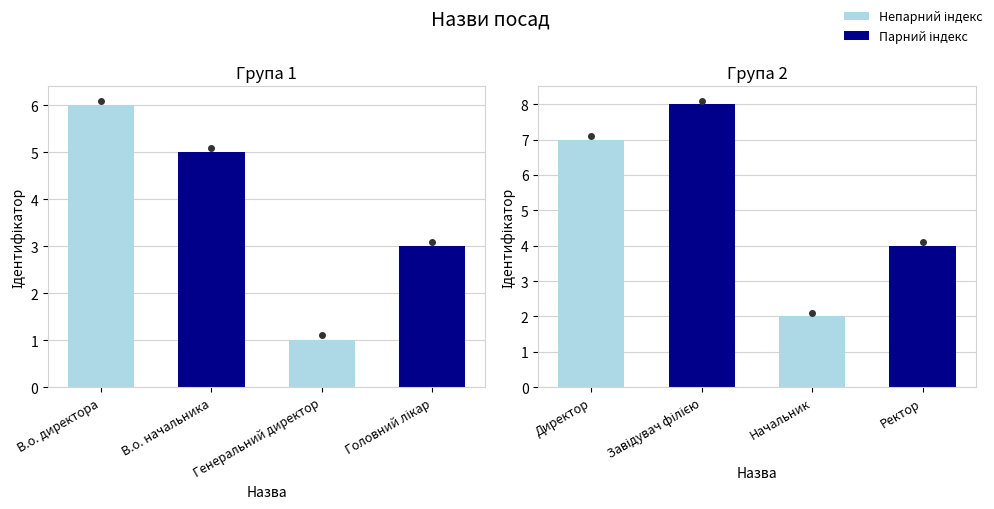

How many data points are less than 5?

4